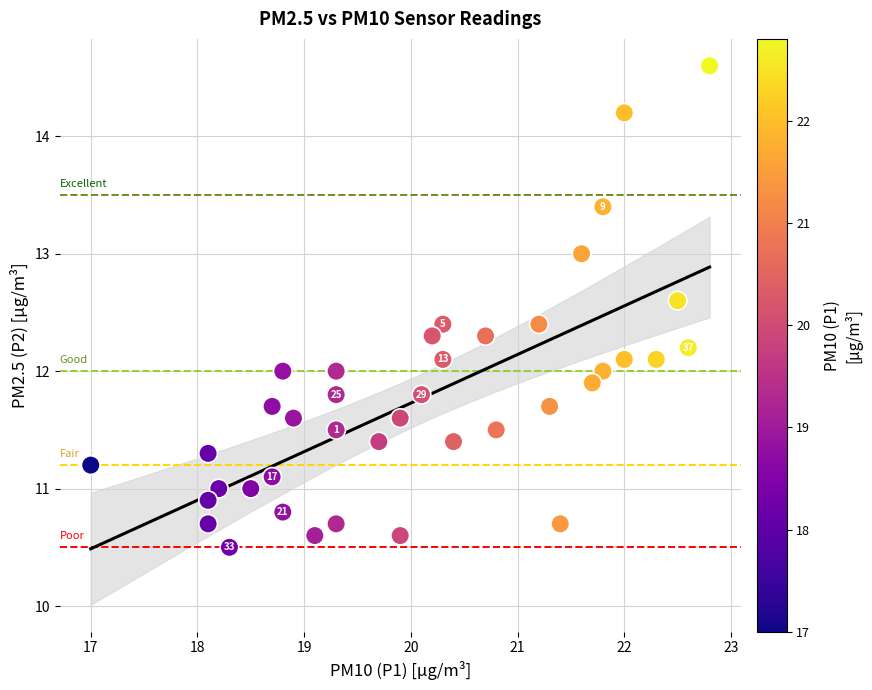

What is the range of Y values (max minus min)?

4.1